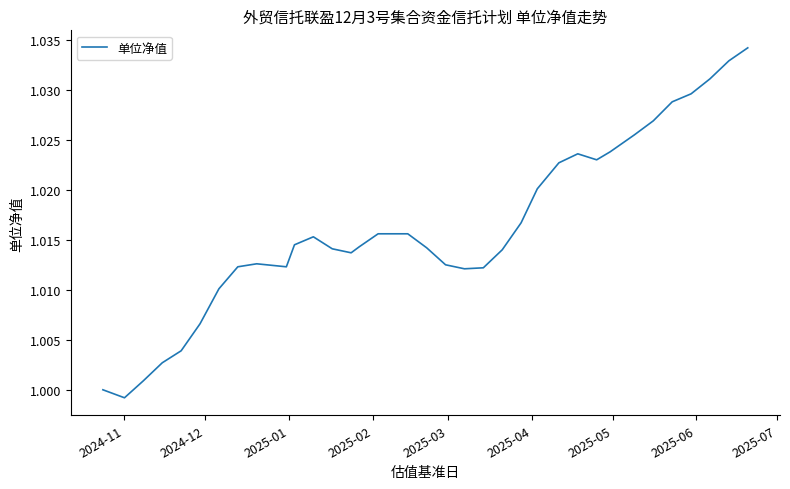

Is this an area chart (filled region under the line)?

No